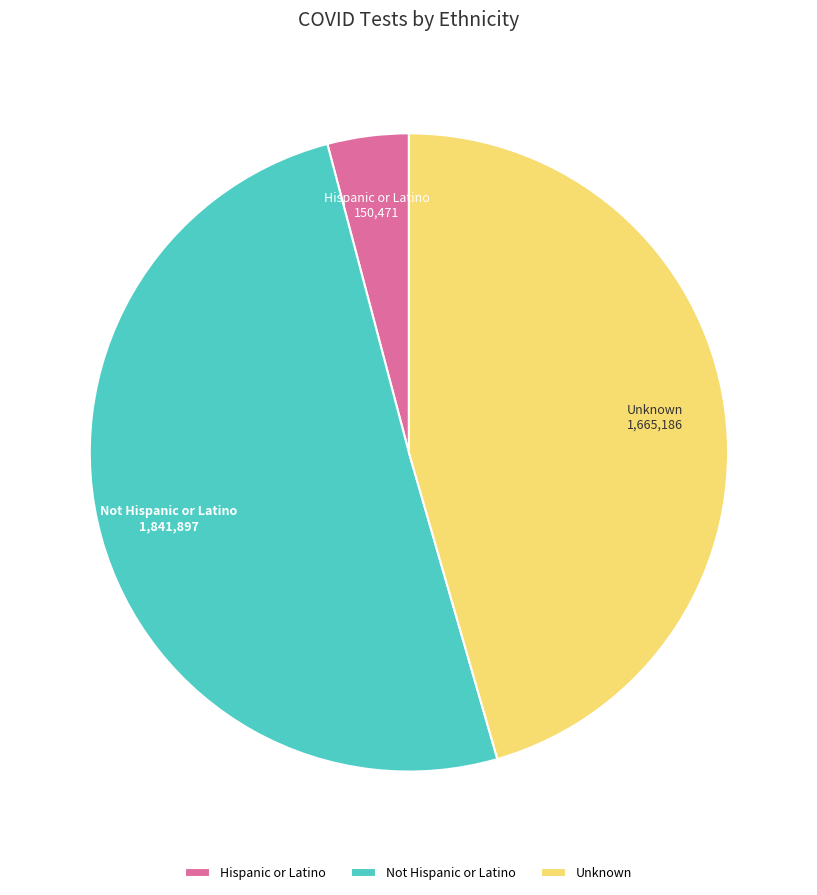

Does Unknown account for over 50% of the chart?

No